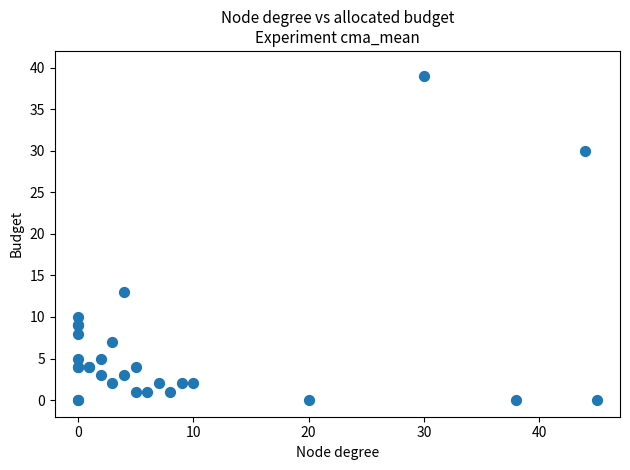

What Y value in the scatter plot is closest to 19?

13